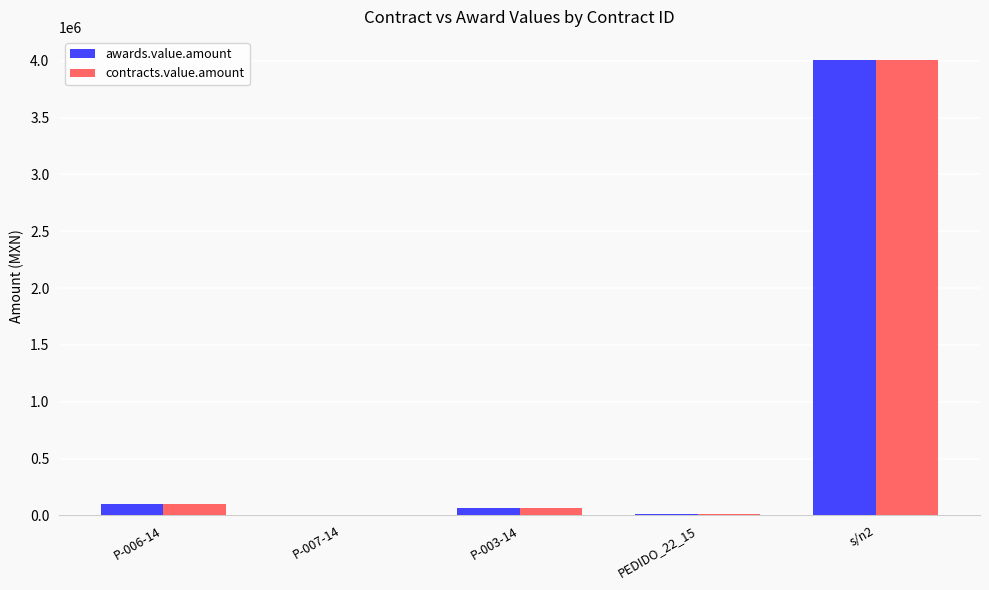

At which label does awards.value.amount reach its peak?

s/n2